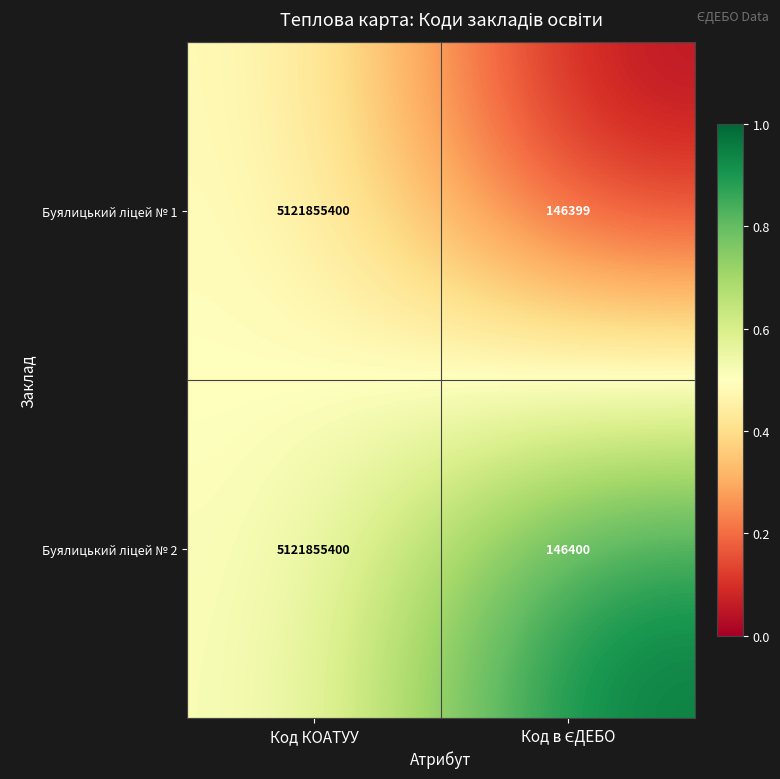

What is the smallest value displayed?

146399